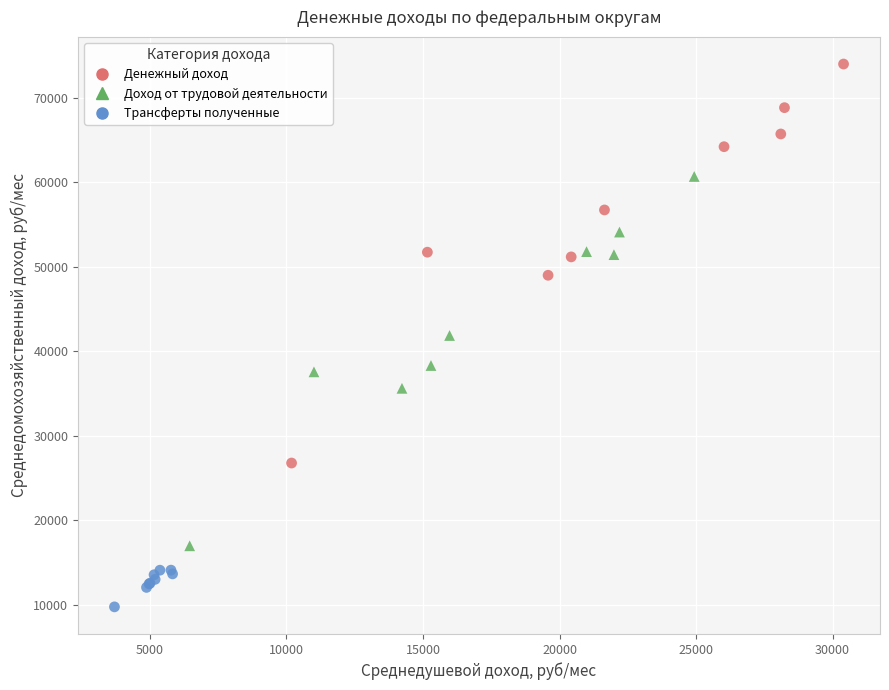

Which series reaches the minimum Y coordinate?

Трансферты полученные